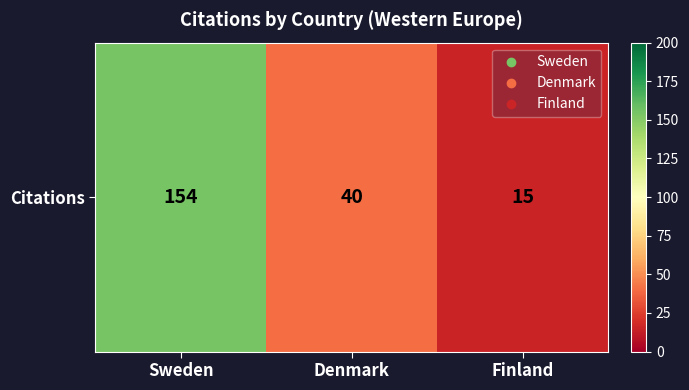

What is the difference between the values at Finland and Sweden?

139